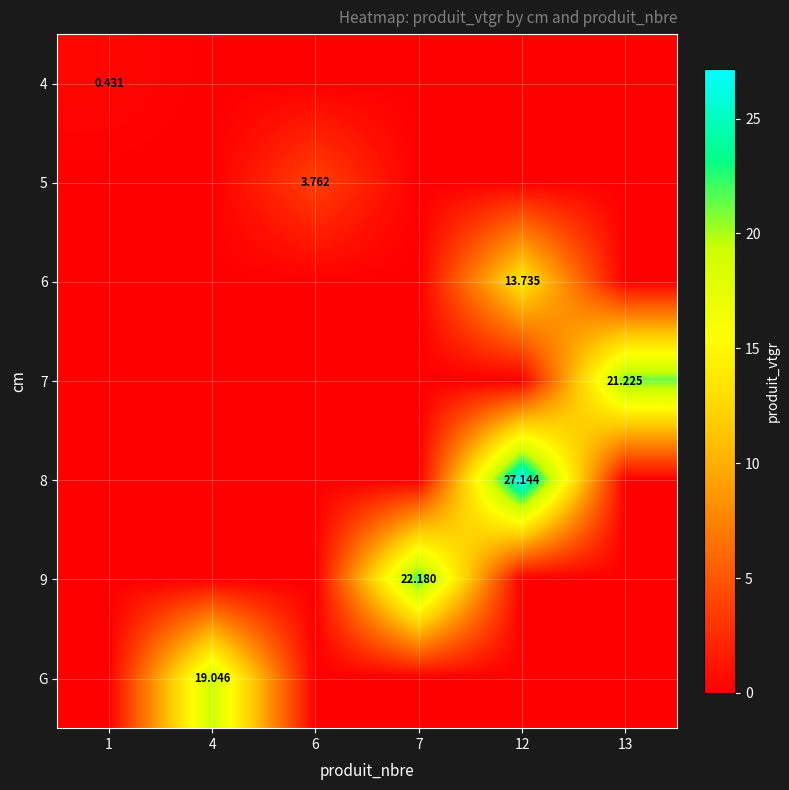

The 6 series shows -4.4 at 1. True or false?

False